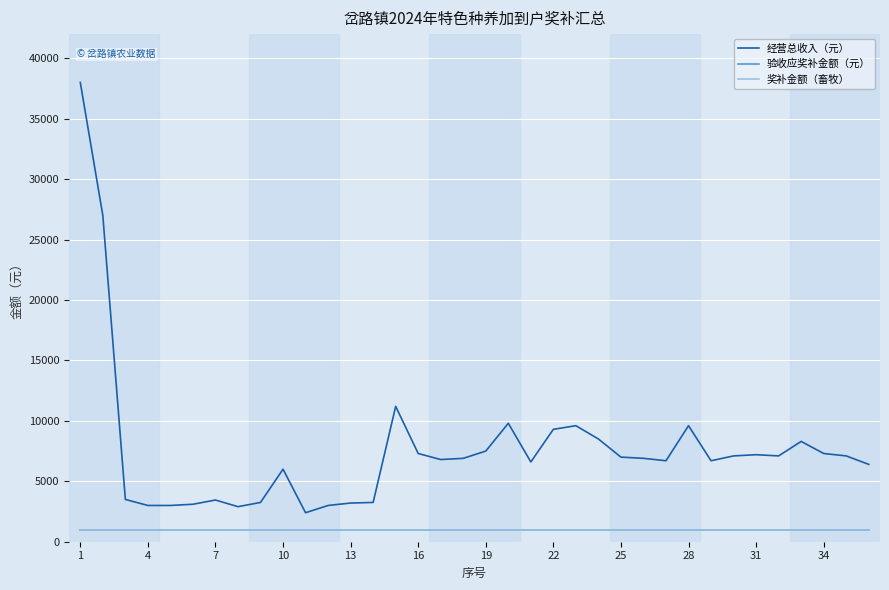

What is the average value of the 奖补金额（畜牧） series?

1000